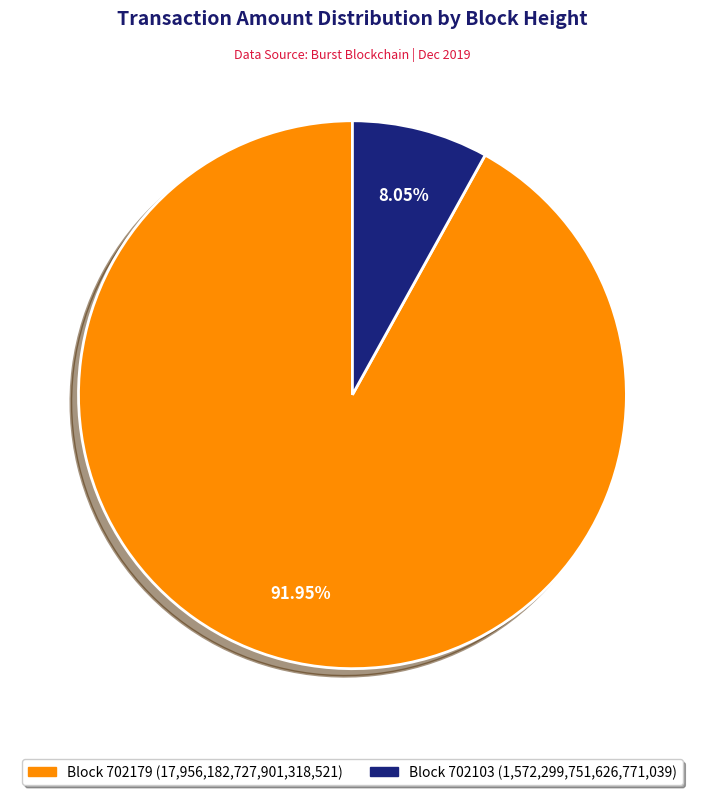

How many slices are in this pie chart?

2